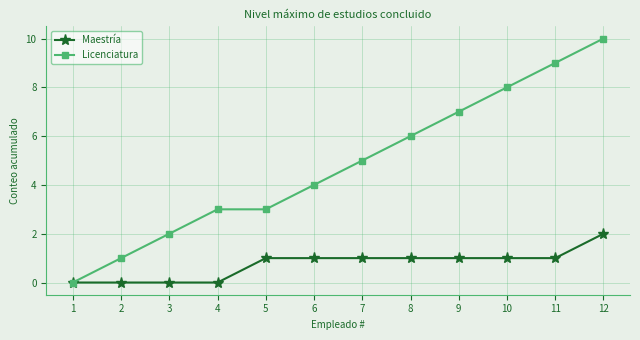

Reading left to right, extract all data points from this chart.

Maestría: 1=0	2=0	3=0	4=0	5=1	6=1	7=1	8=1	9=1	10=1	11=1	12=2
Licenciatura: 1=0	2=1	3=2	4=3	5=3	6=4	7=5	8=6	9=7	10=8	11=9	12=10